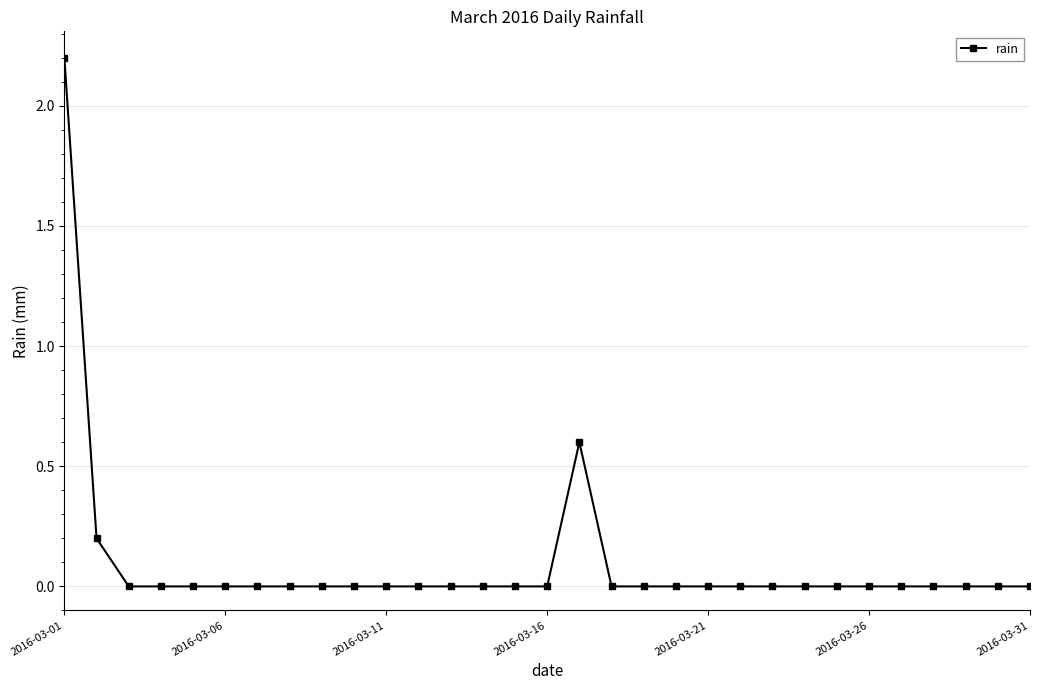

What is the sum of all values?

3.0